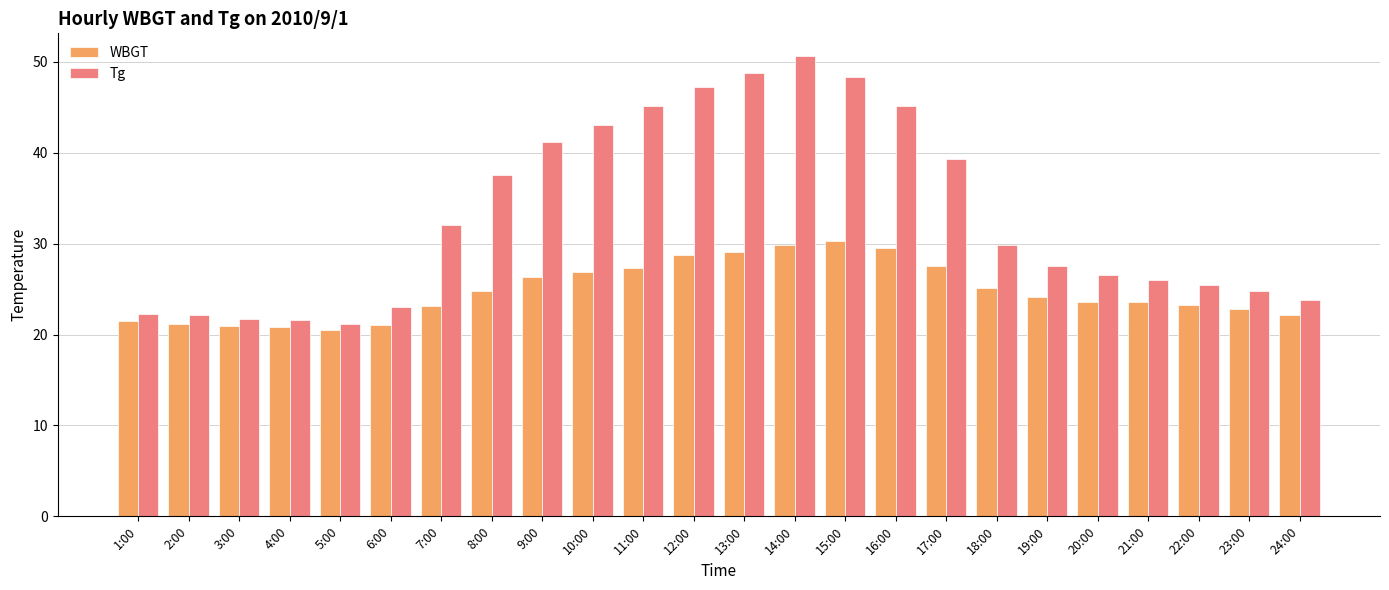

At how many categories does at least one series exceed 31?

11